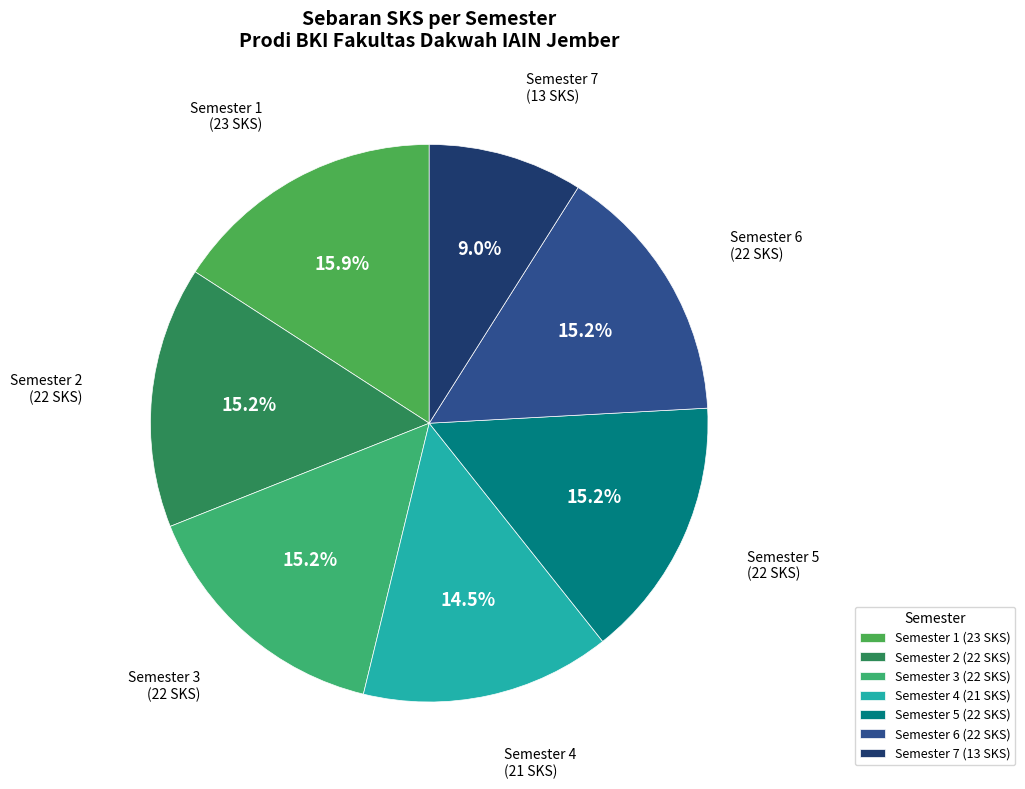

Which category has the biggest portion of the pie?

Semester 1